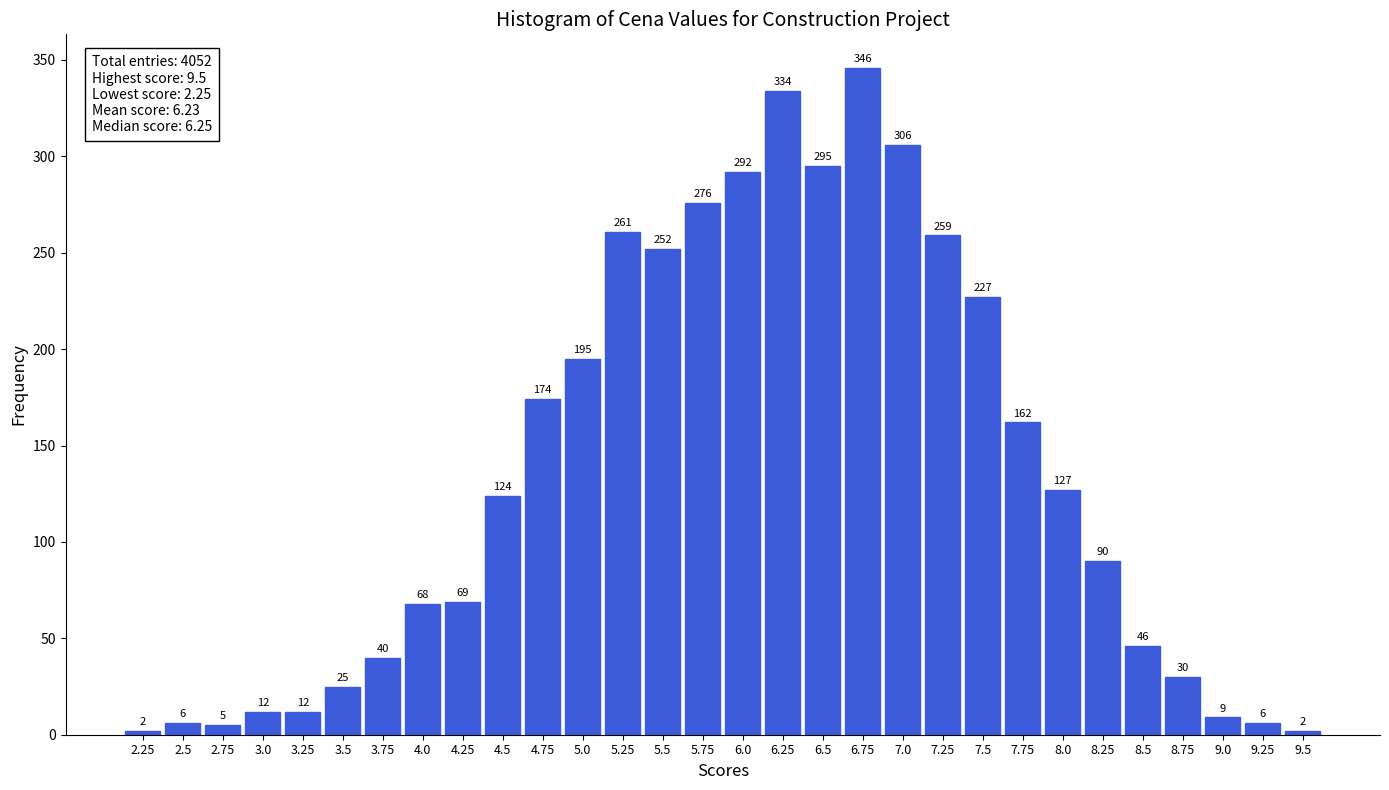

Reading left to right, what are all the values shown in this chart?

2	6	5	12	12	25	40	68	69	124	174	195	261	252	276	292	334	295	346	306	259	227	162	127	90	46	30	9	6	2